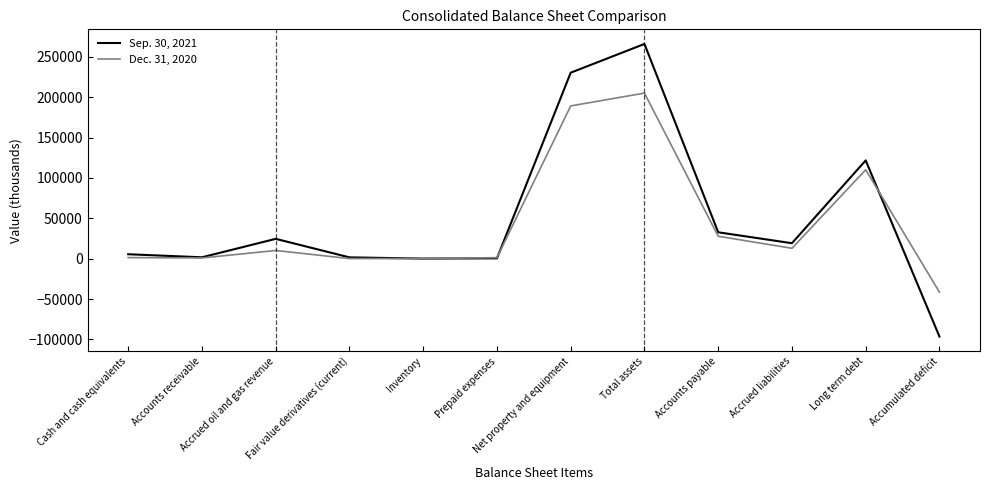

What is the greatest value displayed?

265952